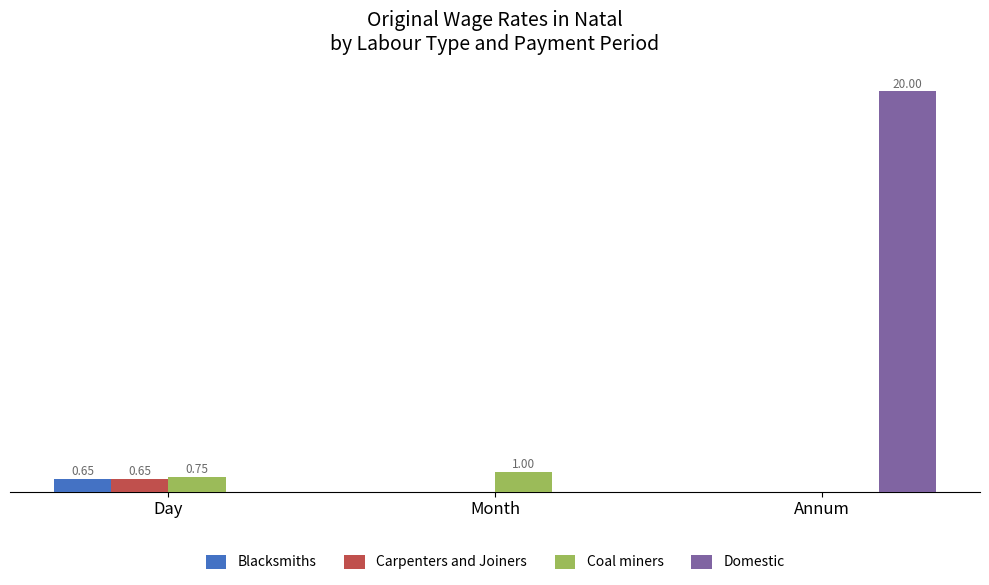

How many Blacksmiths values are between 0 and 1?

3